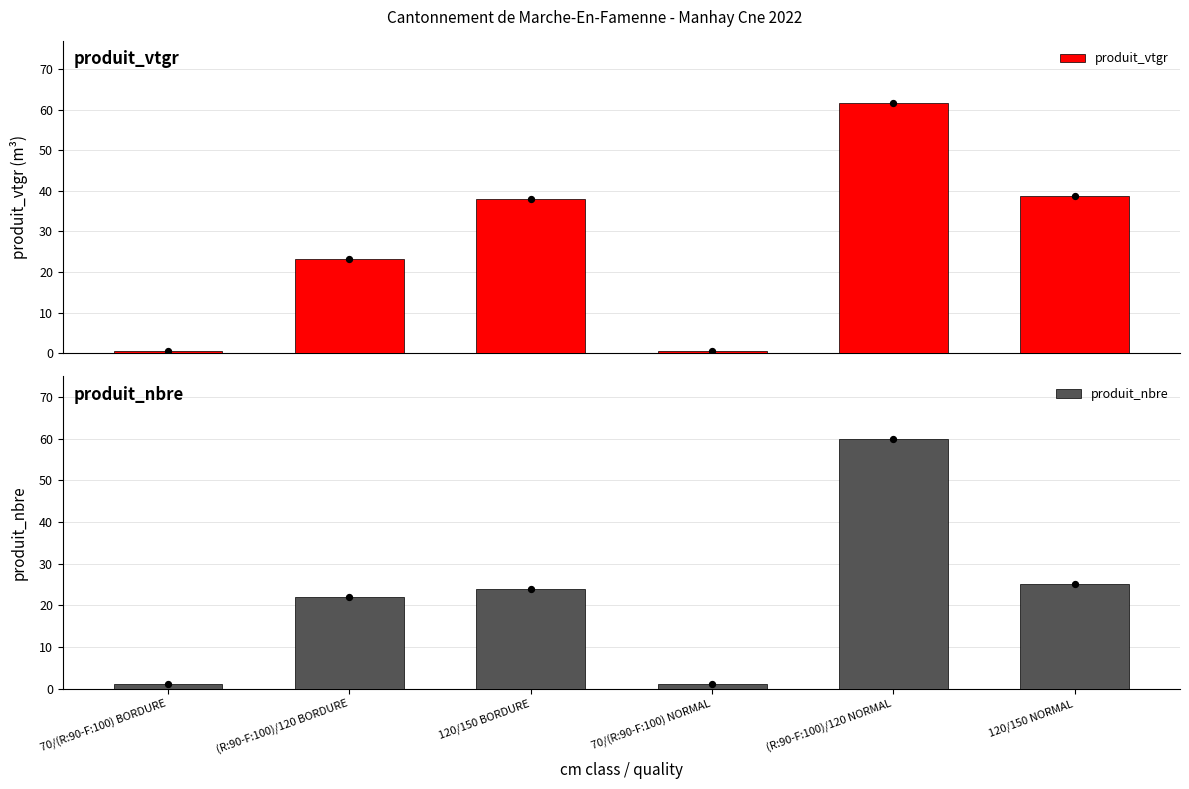

Which series has the widest spread of Y values?

produit_vtgr